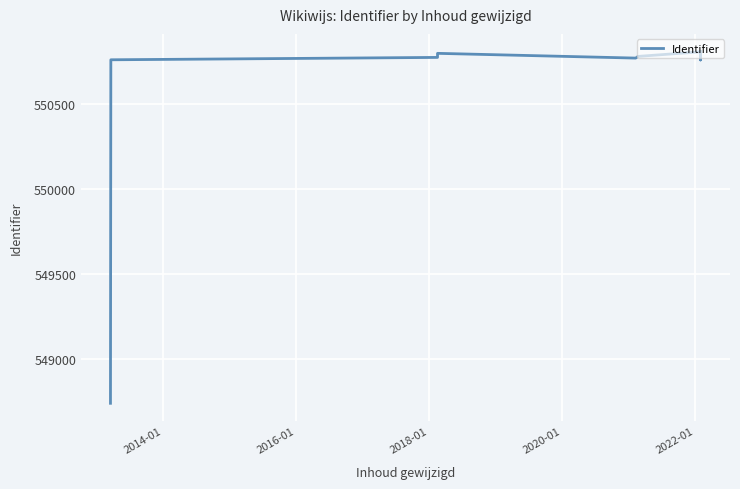

How many lines are shown in the chart?

1